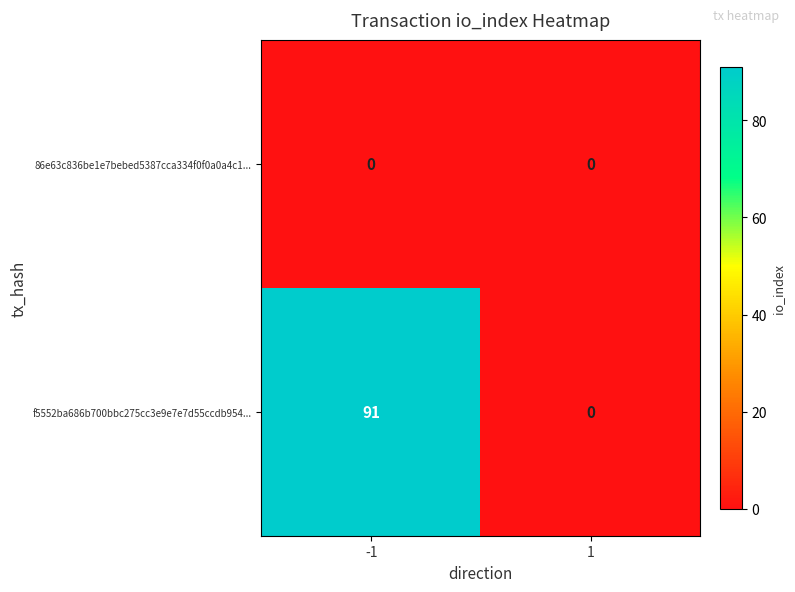

What is the sum of the f5552ba686b700bbc275cc3e9e7e7d55ccdb954... values at -1 and 1?

91